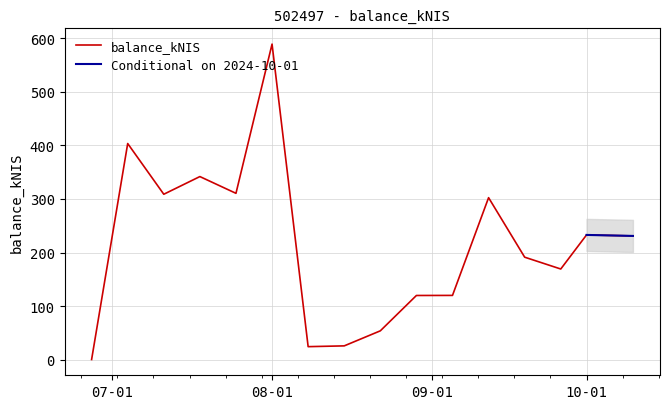

The value of balance_kNIS at 10-01 is 415.7. True or false?

False